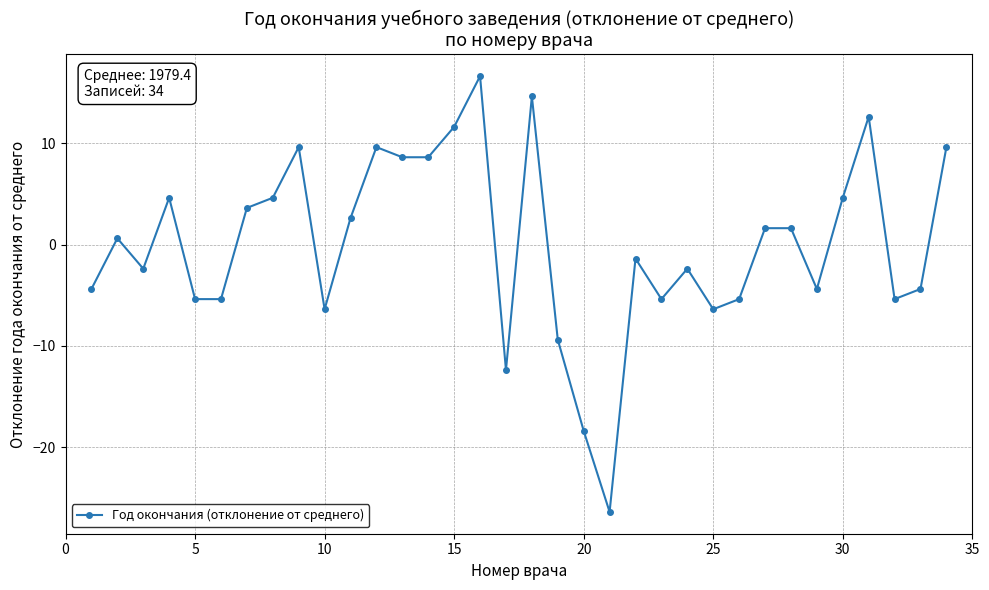

How many distinct data groups are displayed?

1